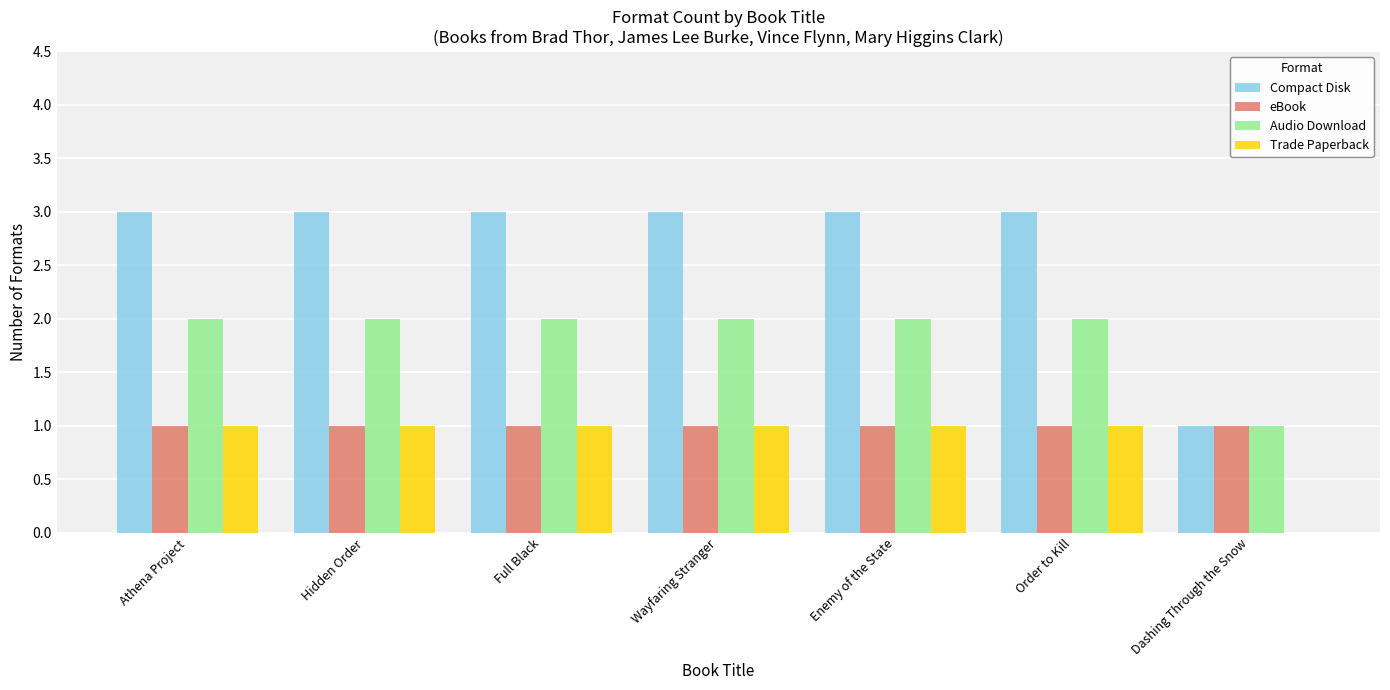

What is the sum of the Compact Disk values at Full Black and Wayfaring Stranger?

6